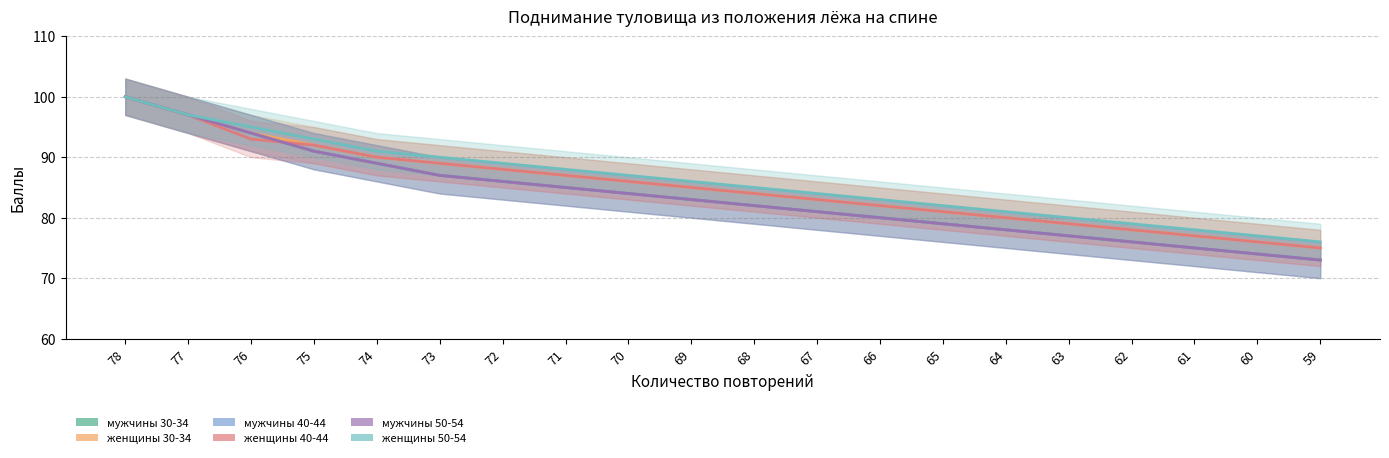

How many lines are shown in the chart?

6